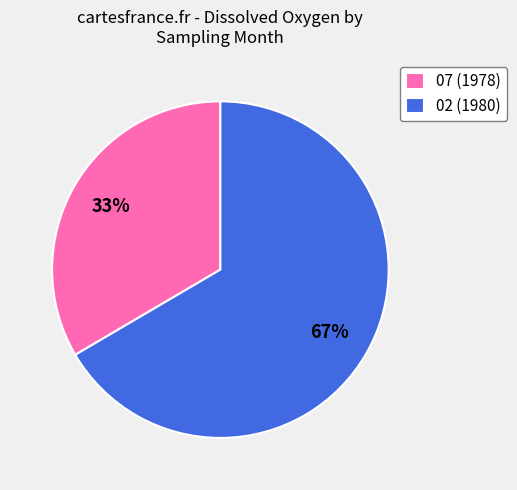

Rank the categories by value from lowest to highest.

07 (1978), 02 (1980)